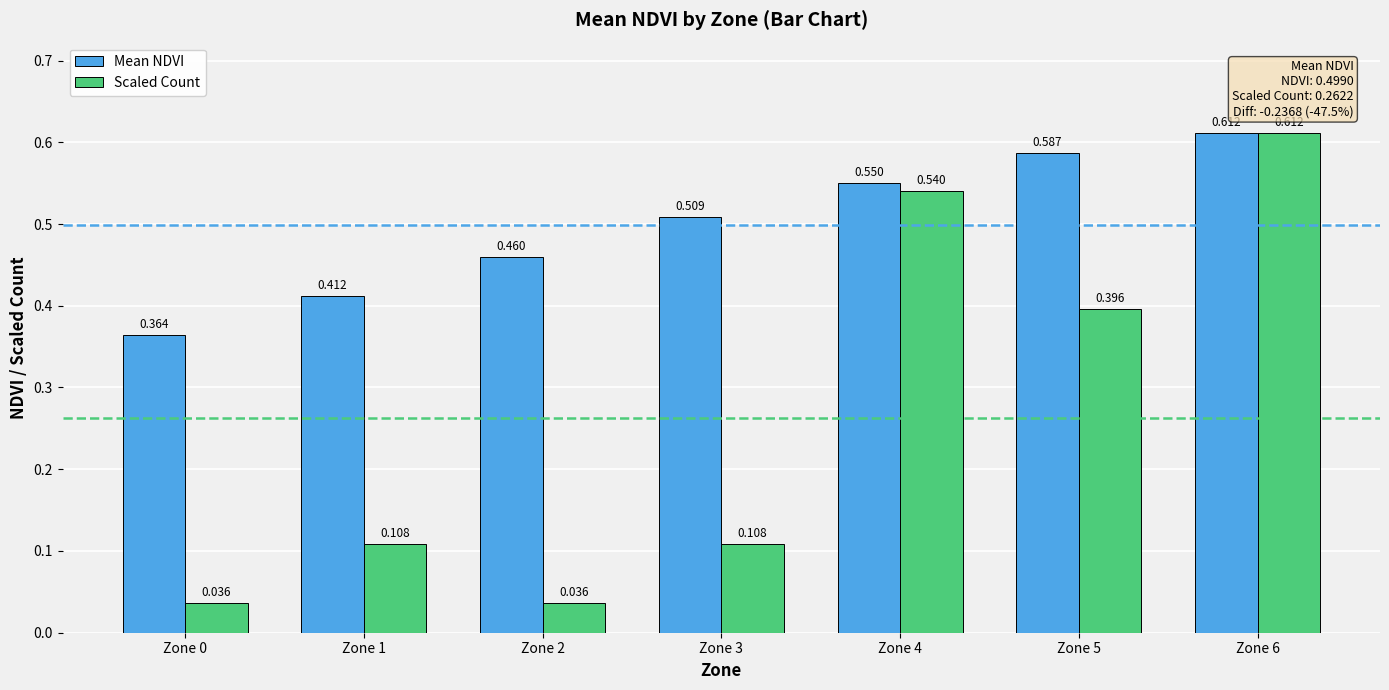

How many data points does each series have?

7